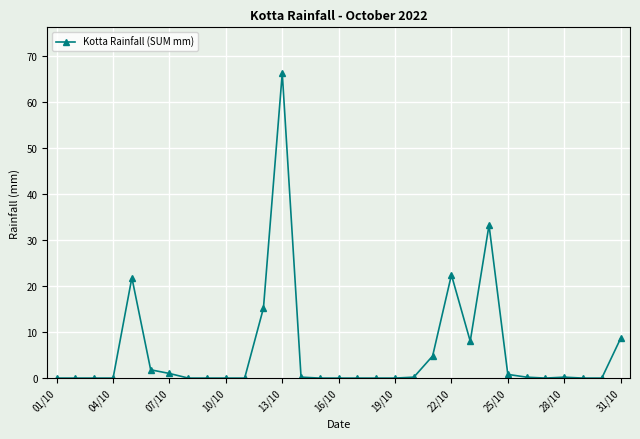

What is the maximum value shown in the chart?

66.2